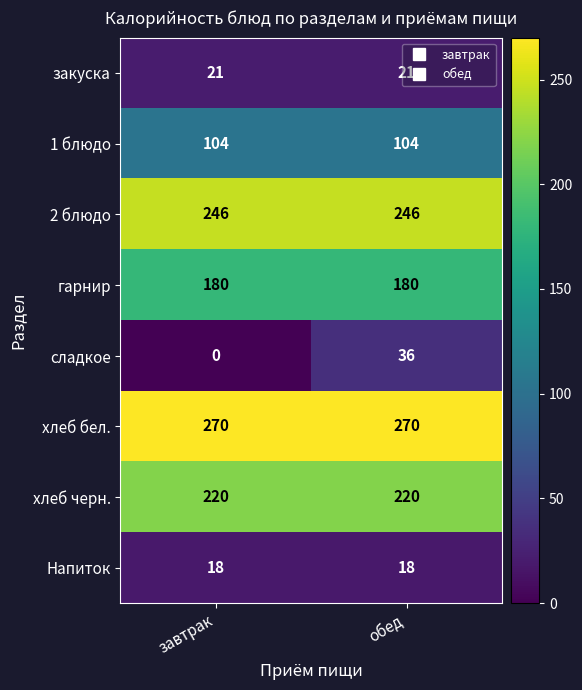

At which category is the sum across all series the highest?

обед